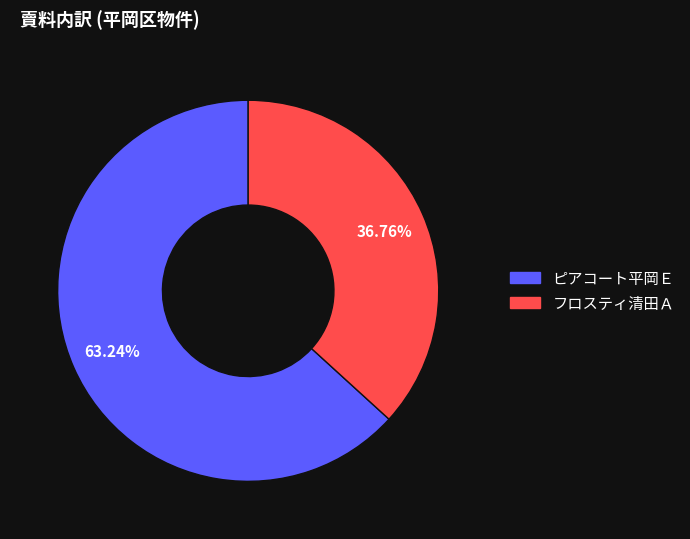

How many slices are in this pie chart?

2